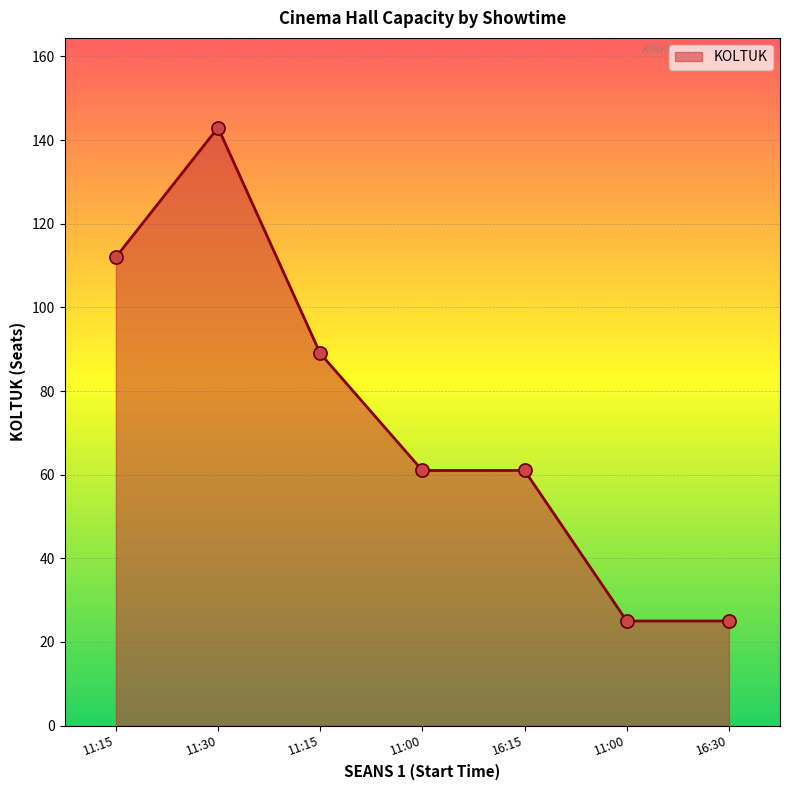

What is the change in value from 11:15 to 11:00?

-28